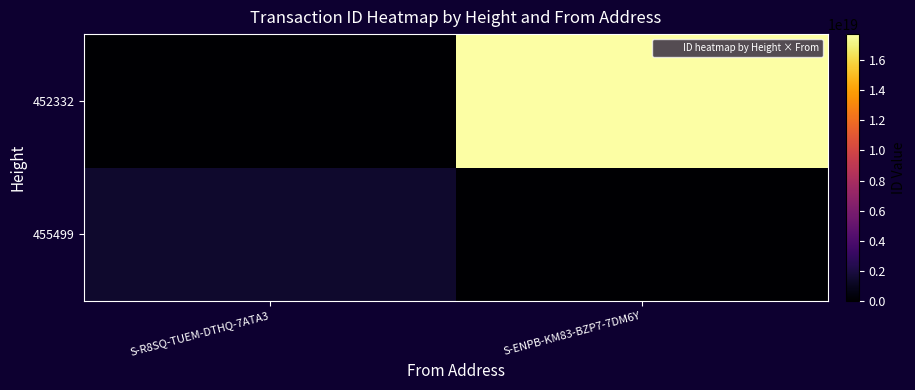

Which category has the highest value across all series?

S-ENPB-KM83-BZP7-7DM6Y